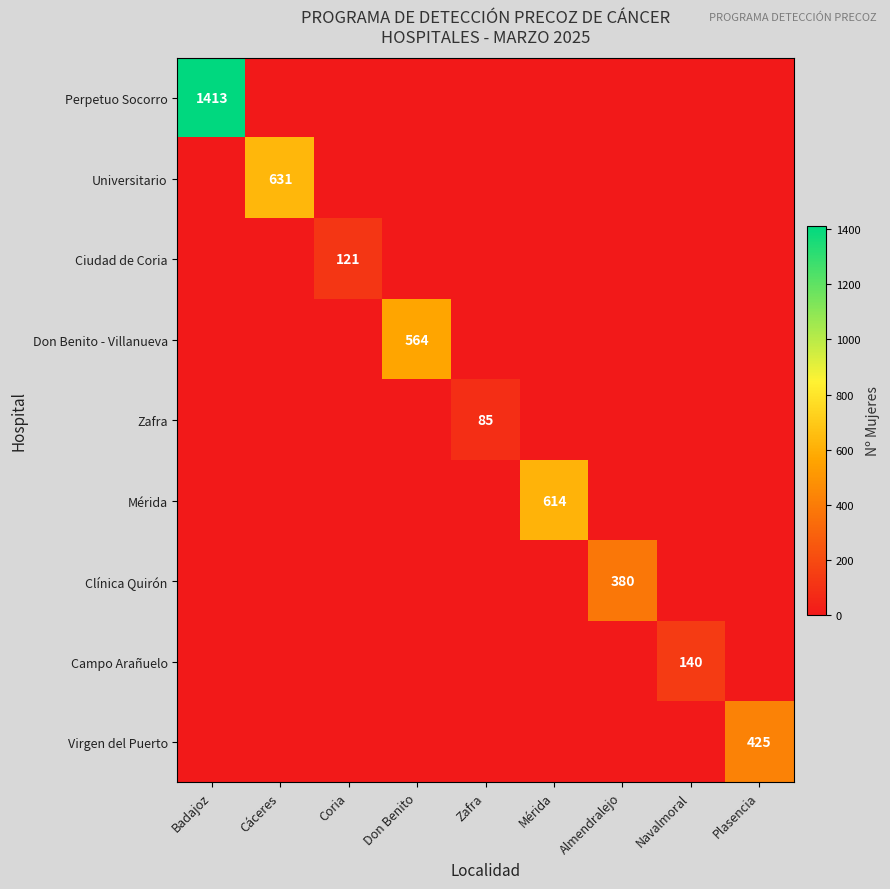

Is the value of Clínica Quirón at Almendralejo greater than the value of Virgen del Puerto at Plasencia?

No